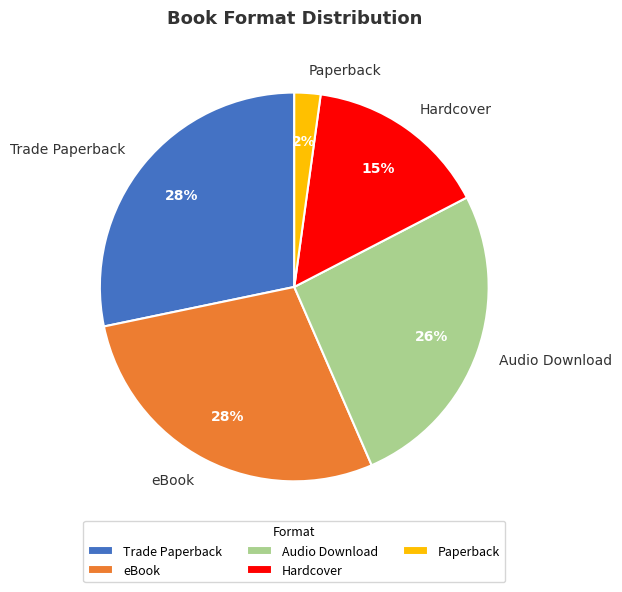

How many slices are in this pie chart?

5